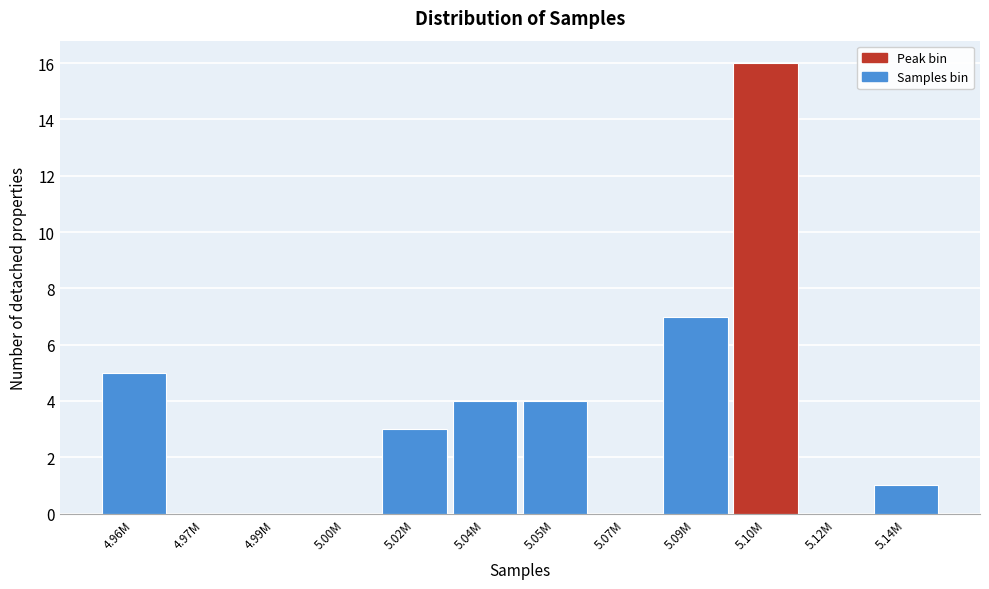

Reading left to right, transcribe all the data shown in this chart.

4.96M=5	4.97M=0	4.99M=0	5.00M=0	5.02M=3	5.04M=4	5.05M=4	5.07M=0	5.09M=7	5.10M=16	5.12M=0	5.14M=1